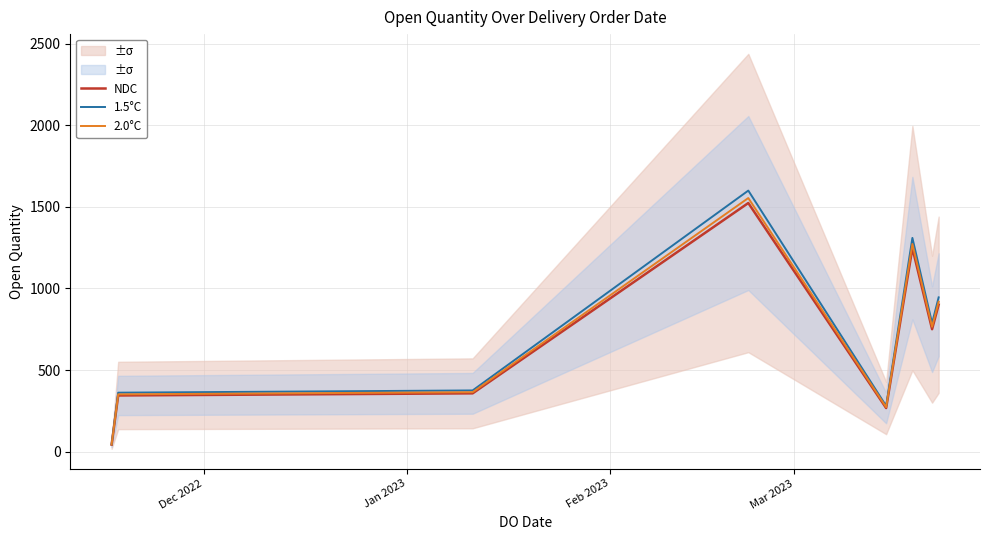

List the series in order of their overall mean, lowest first.

NDC, 2.0°C, 1.5°C